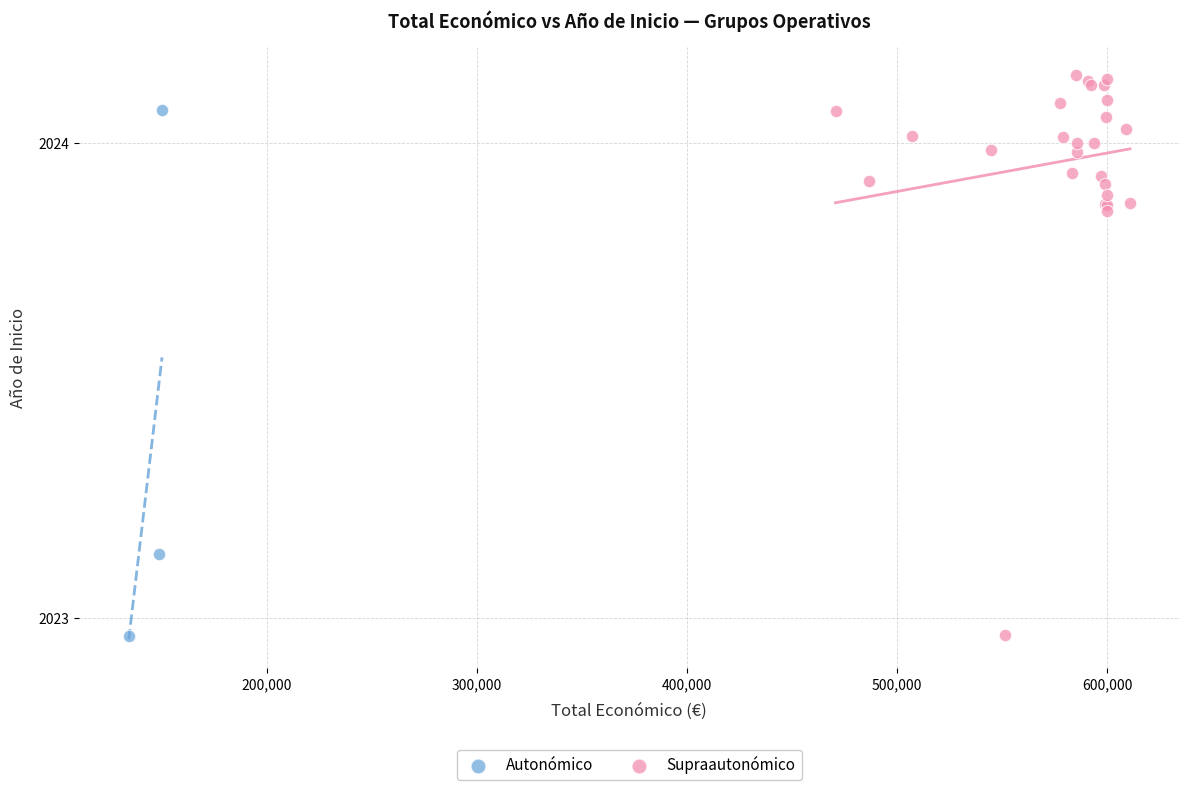

Which series has the widest spread of Y values?

Supraautonómico